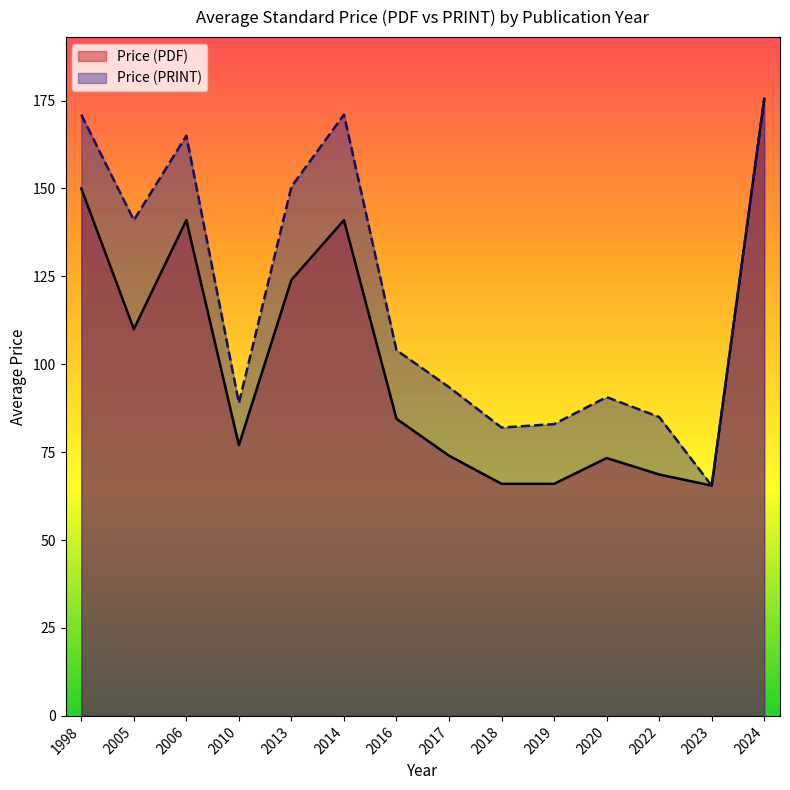

True or false: Price (PRINT) and Price (PDF) intersect in this chart.

False